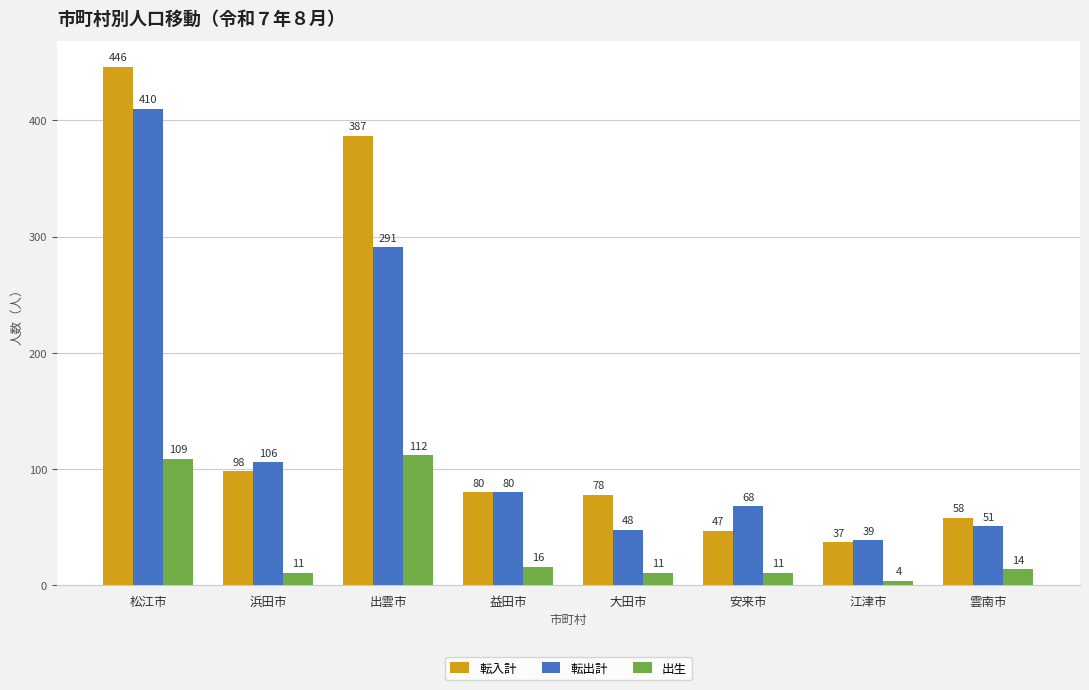

Reading right to left, list all the values displayed in this chart.

転入計: 58	37	47	78	80	387	98	446
転出計: 51	39	68	48	80	291	106	410
出生: 14	4	11	11	16	112	11	109